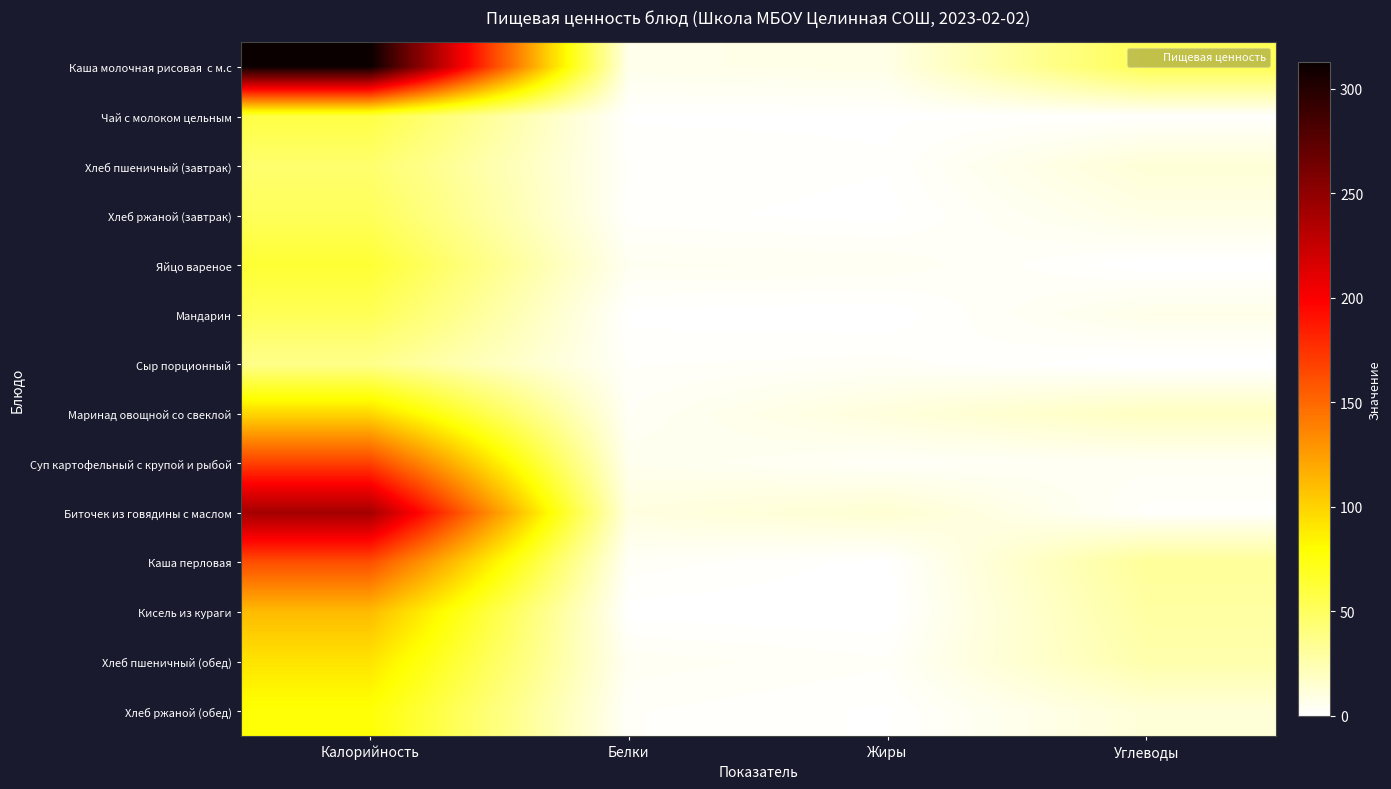

Rank the series at Калорийность from lowest to highest value.

Сыр порционный, Хлеб пшеничный (завтрак), Хлеб ржаной (завтрак), Мандарин, Чай с молоком цельным, Яйцо вареное, Хлеб ржаной (обед), Хлеб пшеничный (обед), Маринад овощной со свеклой, Кисель из кураги, Каша перловая, Суп картофельный с крупой и рыбой, Биточек из говядины с маслом, Каша молочная рисовая с м.с